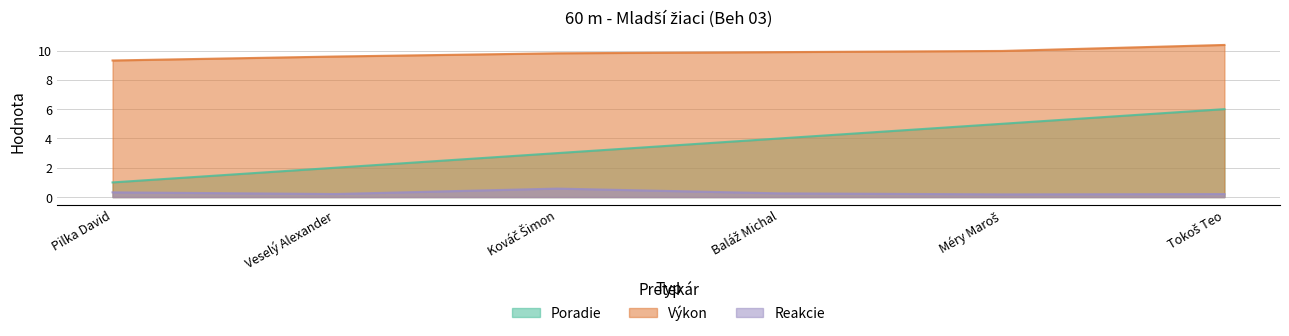

What is the value of the Poradie point at the 2nd from the left?

2.0